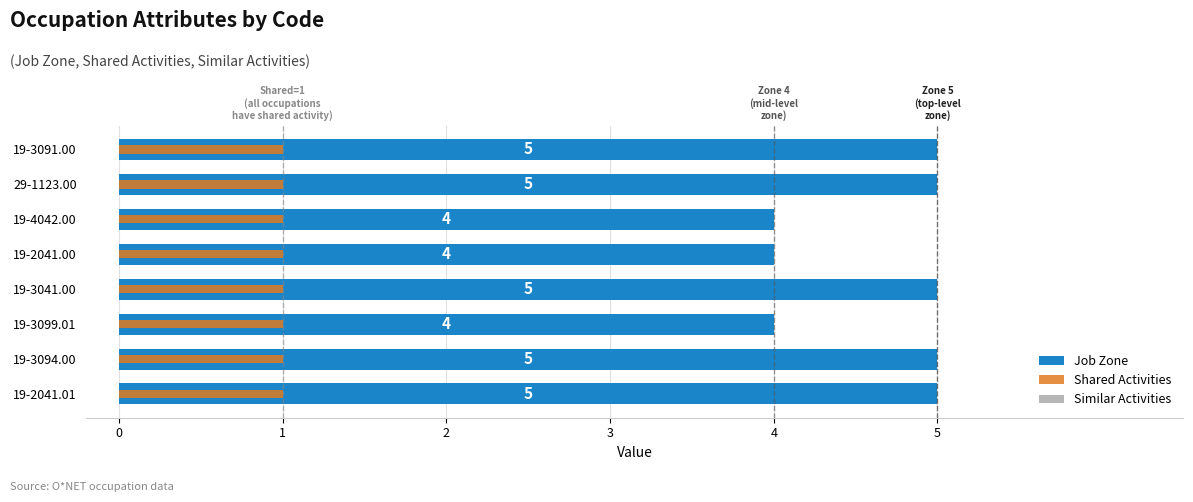

How many bars are there in each group?

3